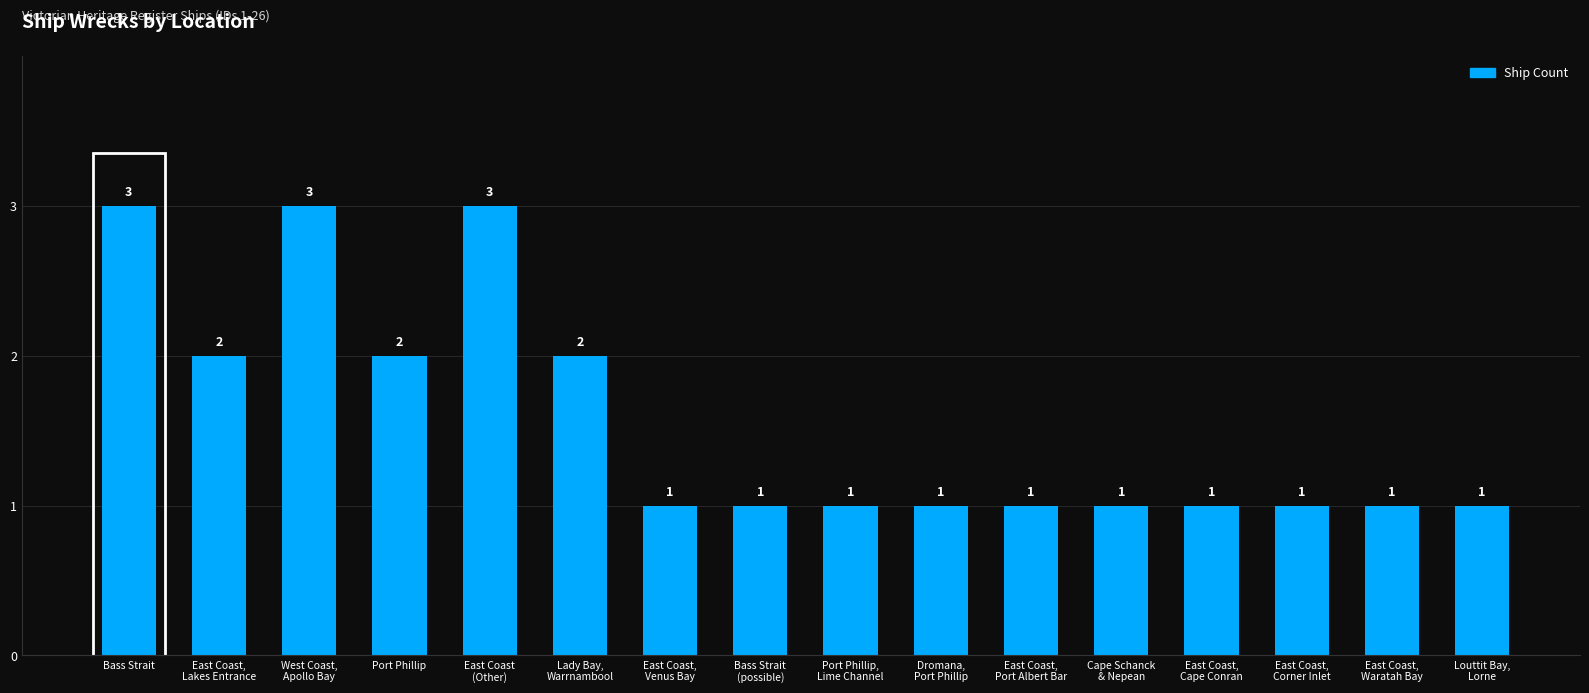

What is the greatest value displayed?

3